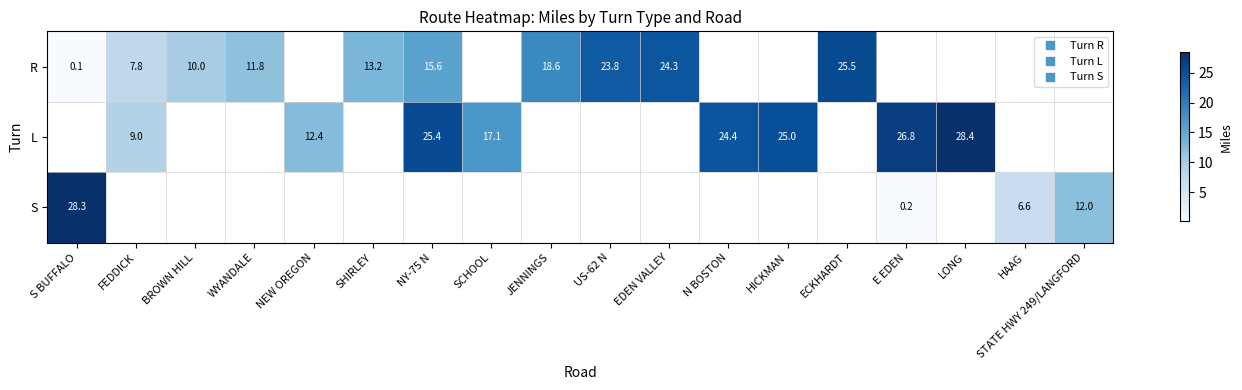

What is the lowest value of the R series?

0.1